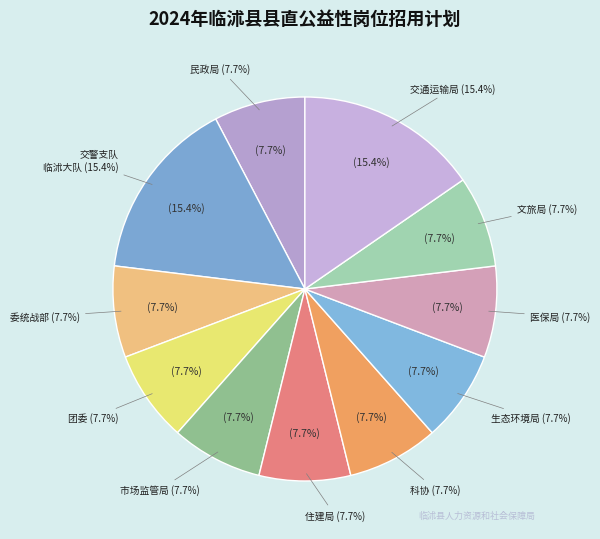

What portion of the pie excludes 临沂市生态环境局临沭县分局?

92.3%